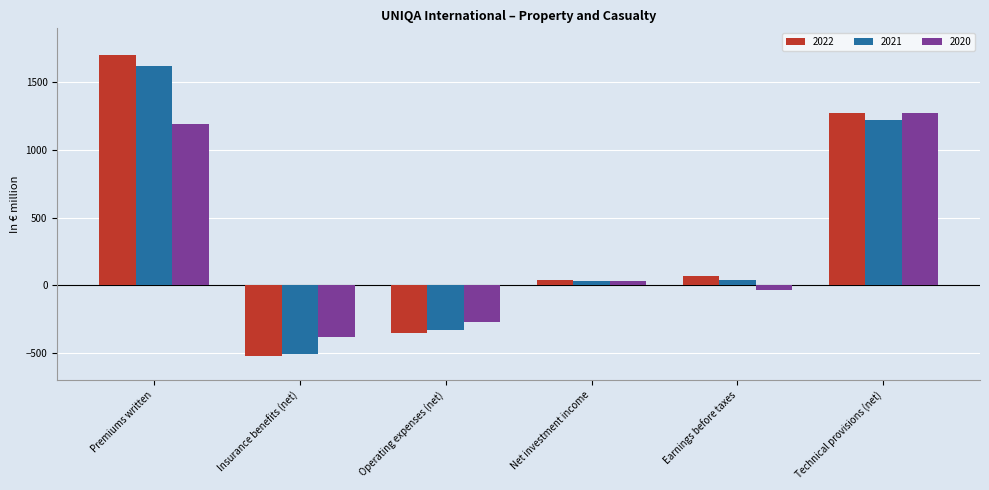

What is the difference between the 2022 values at Insurance benefits (net) and Premiums written?

2222.7